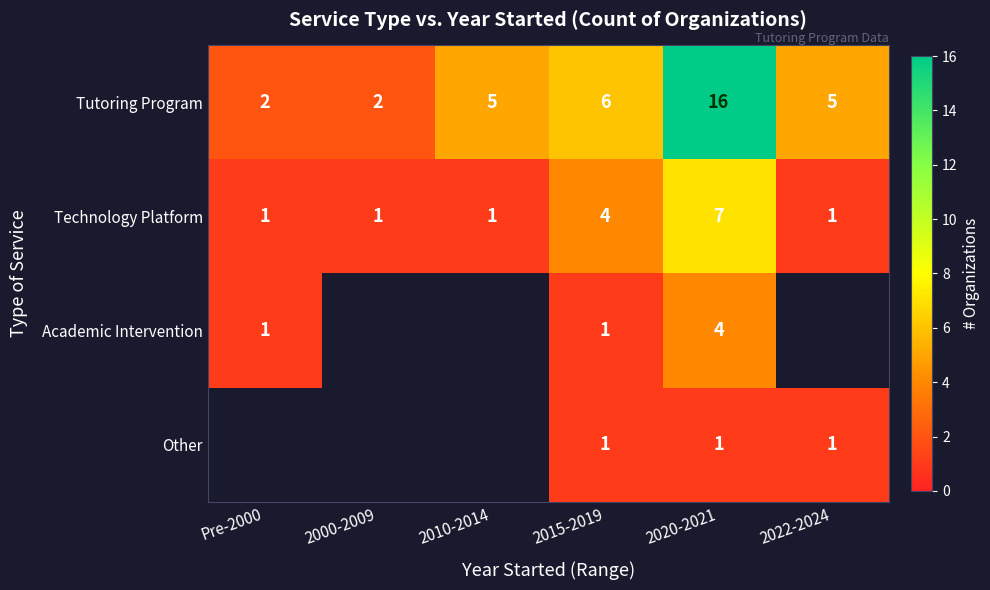

How many categories are shown in the chart?

6